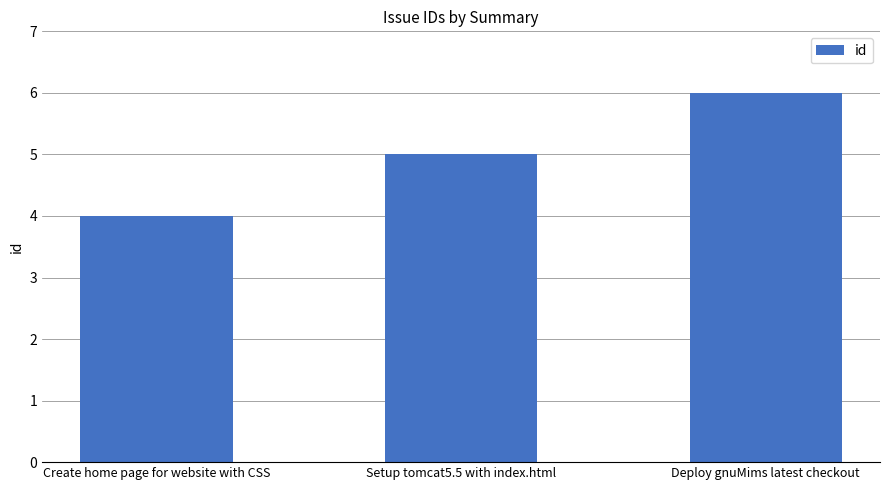

Reading right to left, what are all the values shown in this chart?

Deploy gnuMims latest checkout=6	Setup tomcat5.5 with index.html=5	Create home page for website with CSS=4